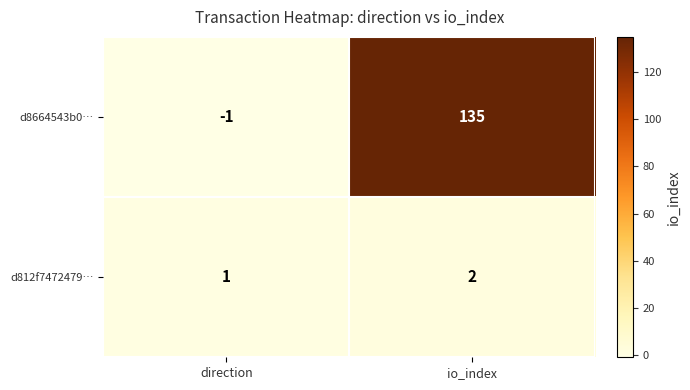

Which series changed the most between direction and io_index?

d8664543b0…